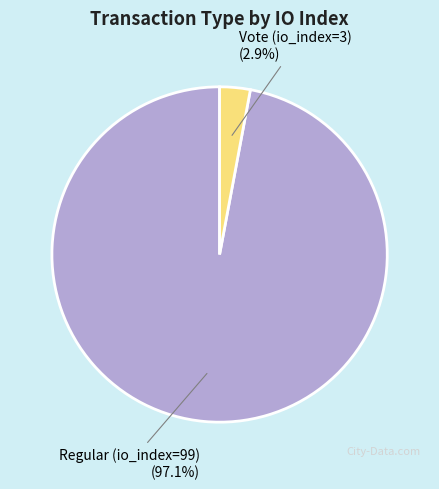

What percentage is the Vote (io_index=3) slice, to the nearest percent?

3%